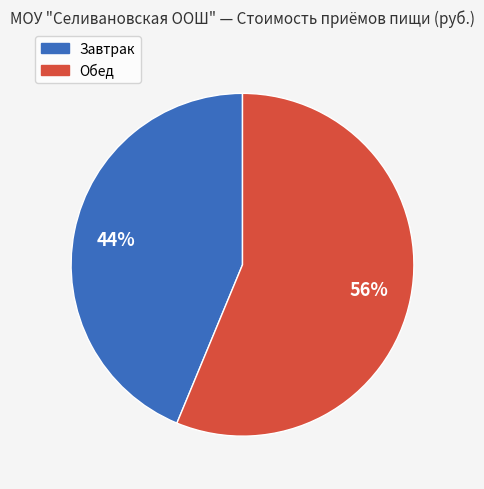

Rank the categories by value from lowest to highest.

Завтрак, Обед